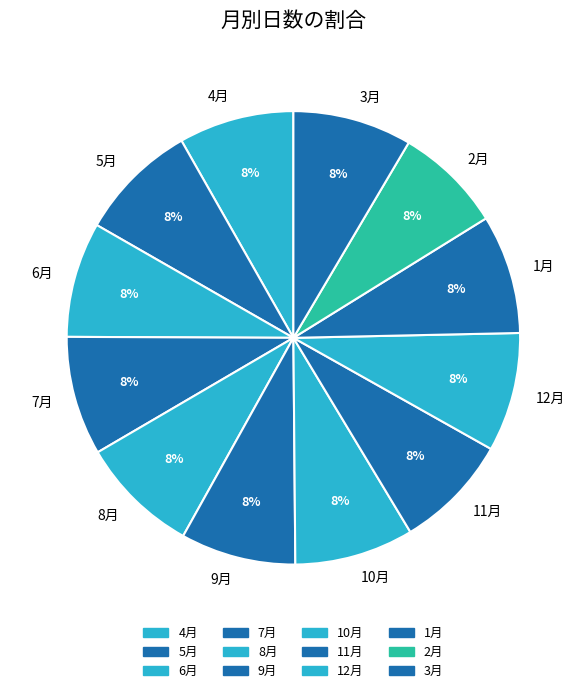

Is it true that 12月 is 8% of the pie?

True